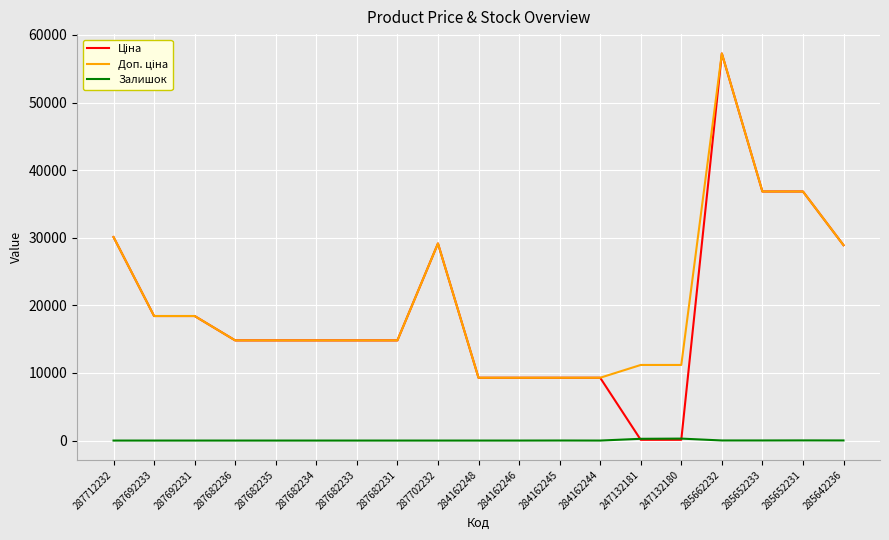

At which category is the sum across all series the highest?

285662232